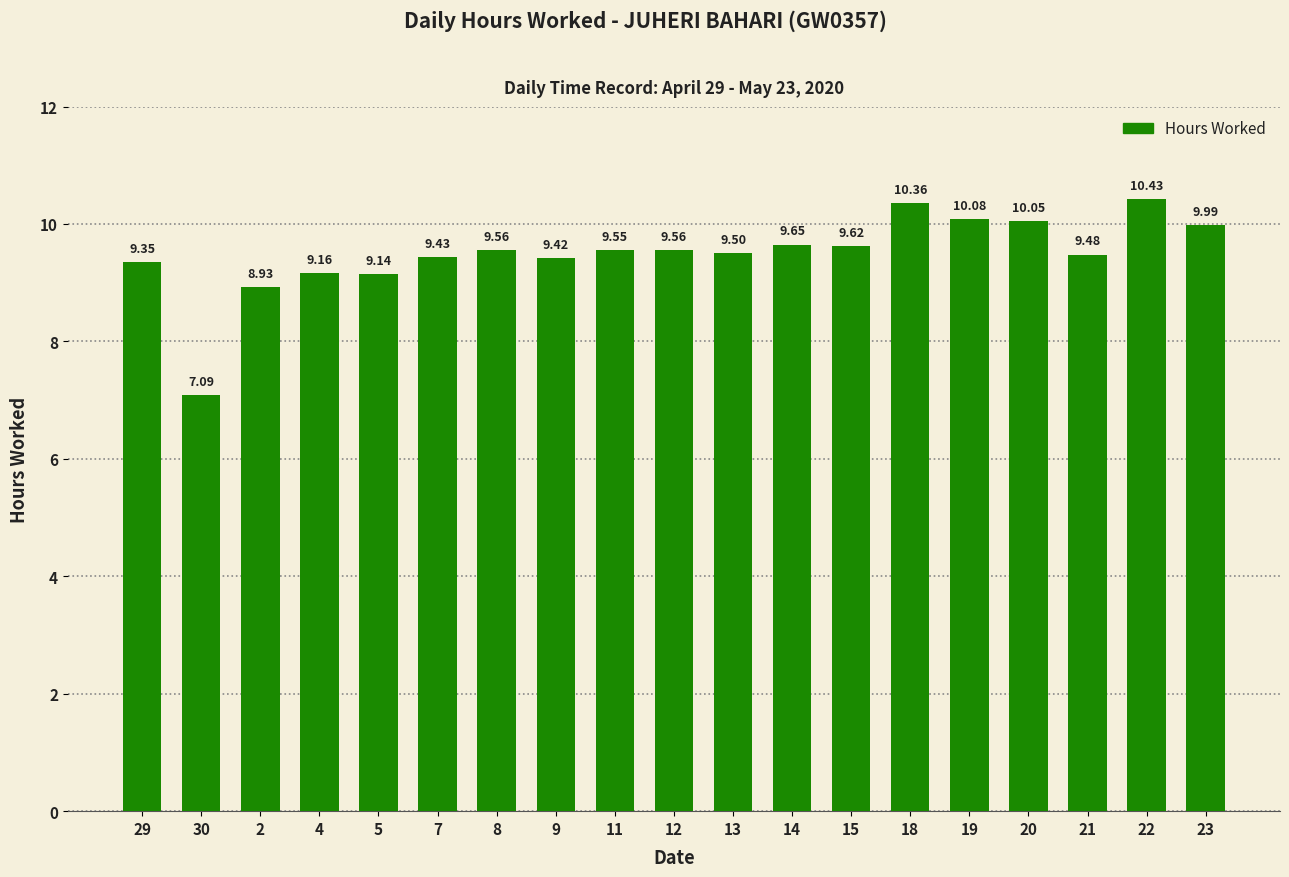

What is the difference between the maximum and second lowest values?

1.5